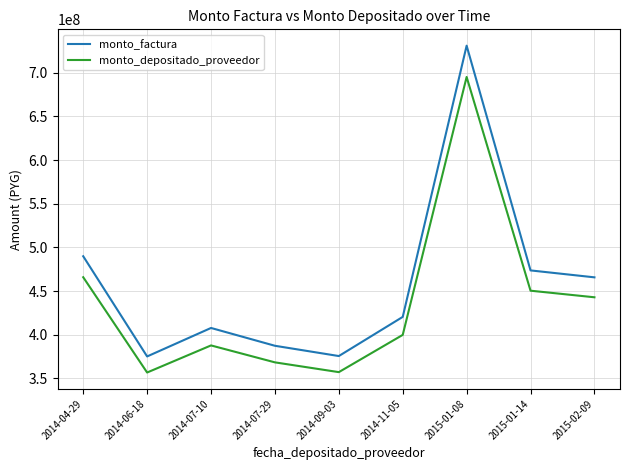

Which series has the largest total across all categories?

monto_factura